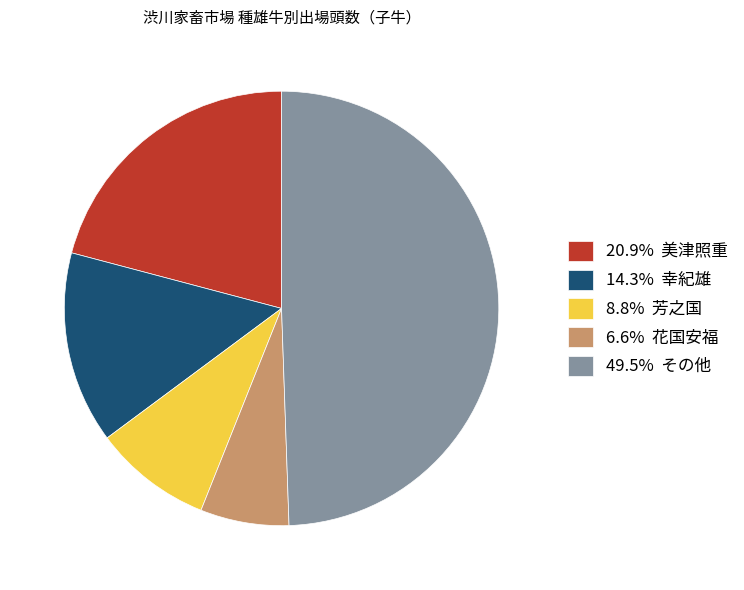

Combined, do 6.6% 花国安福 and 49.5% その他 account for over 50%?

Yes